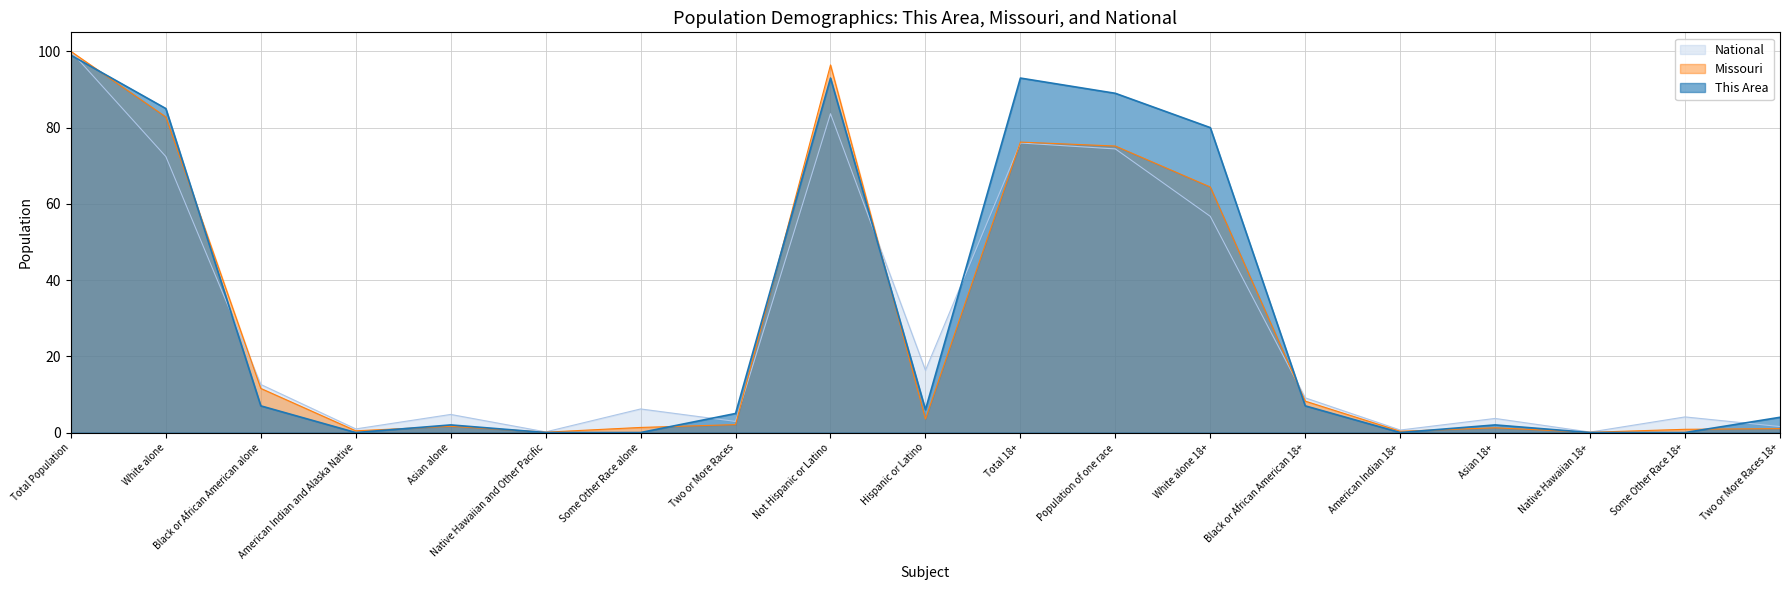

Reading left to right, list all the values displayed in this chart.

This Area: Total Population=99.0	White alone=85.0	Black or African American alone=7.0	American Indian and Alaska Native=0.0	Asian alone=2.0	Native Hawaiian and Other Pacific=0.0	Some Other Race alone=0.0	Two or More Races=5.0	Not Hispanic or Latino=93.0	Hispanic or Latino=6.0	Total 18+=93.0	Population of one race=89.0	White alone 18+=80.0	Black or African American 18+=7.0	American Indian 18+=0.0	Asian 18+=2.0	Native Hawaiian 18+=0.0	Some Other Race 18+=0.0	Two or More Races 18+=4.0
Missouri: Total Population=100.0	White alone=82.8	Black or African American alone=11.6	American Indian and Alaska Native=0.5	Asian alone=1.6	Native Hawaiian and Other Pacific=0.1	Some Other Race alone=1.3	Two or More Races=2.1	Not Hispanic or Latino=96.5	Hispanic or Latino=3.5	Total 18+=76.2	Population of one race=75.2	White alone 18+=64.4	Black or African American 18+=8.2	American Indian 18+=0.3	Asian 18+=1.2	Native Hawaiian 18+=0.1	Some Other Race 18+=0.8	Two or More Races 18+=1.0
National: Total Population=100.0	White alone=72.4	Black or African American alone=12.6	American Indian and Alaska Native=0.9	Asian alone=4.8	Native Hawaiian and Other Pacific=0.2	Some Other Race alone=6.2	Two or More Races=2.9	Not Hispanic or Latino=83.7	Hispanic or Latino=16.4	Total 18+=76.0	Population of one race=74.4	White alone 18+=56.7	Black or African American 18+=9.1	American Indian 18+=0.7	Asian 18+=3.7	Native Hawaiian 18+=0.1	Some Other Race 18+=4.1	Two or More Races 18+=1.6